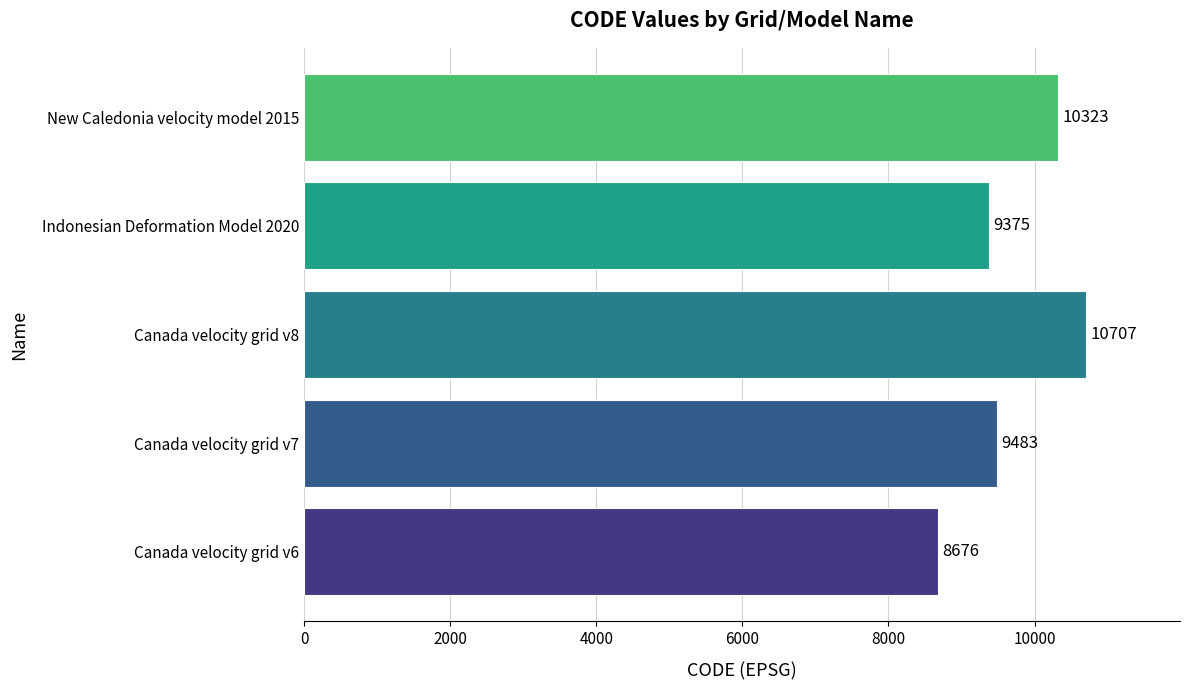

What is the approximate value at Canada velocity grid v6?

8676